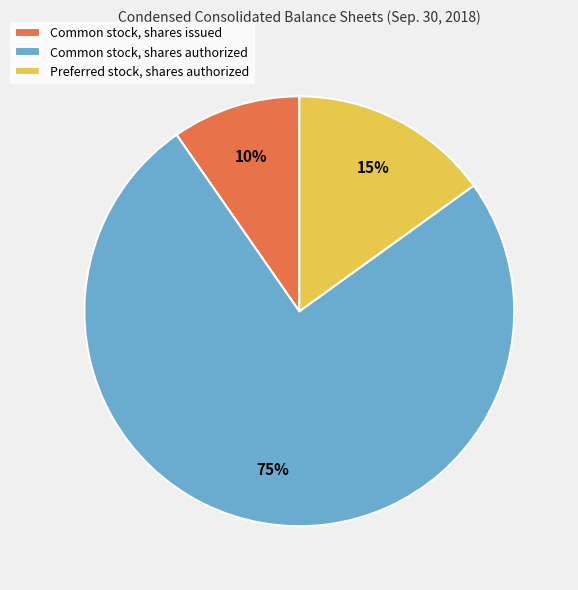

Is the sum of Common stock, shares authorized and Preferred stock, shares authorized greater than half?

Yes